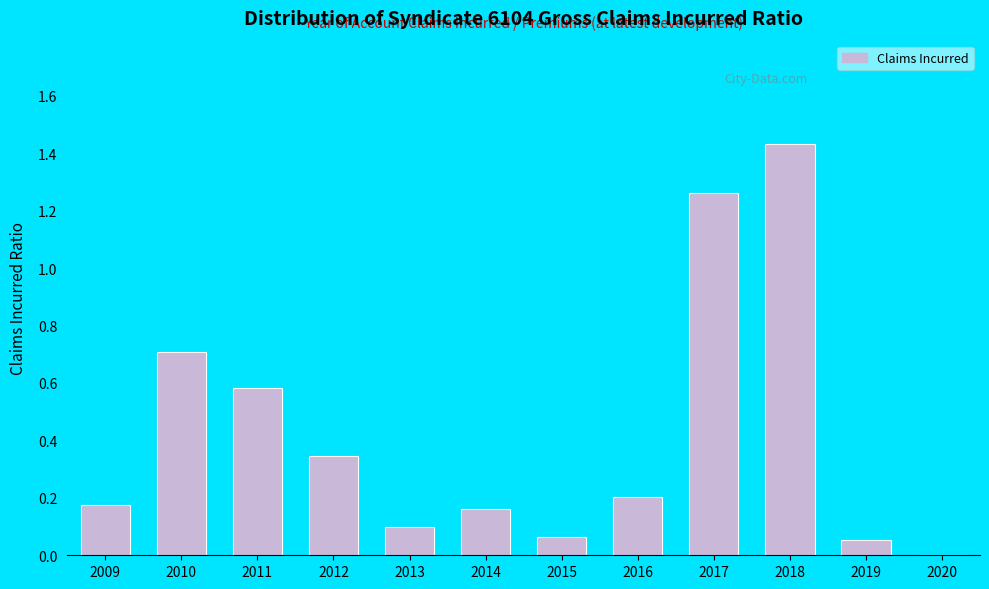

The chart shows a value of 0.0 at 2015. True or false?

False